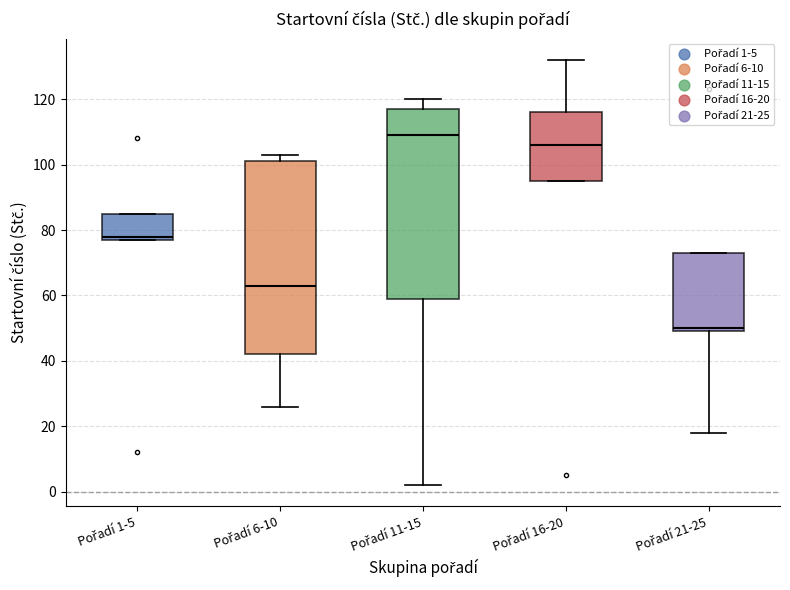

Reading left to right, transcribe this box plot: for each box, give where its median line is, the range the box spans, and where its two whiskers end, as read against the y-axis. The values are not printed on the chart, so give them approximately, as read against the axis.

Pořadí 1-5: median 78 (just above the box's lower edge), box 78 to 86, whiskers 78 to 86
Pořadí 6-10: median 64, box 42 to 102, whiskers 26 to 104
Pořadí 11-15: median 110, box 60 to 118, whiskers 2 to 120
Pořadí 16-20: median 106, box 96 to 116, whiskers 96 to 132
Pořadí 21-25: median 50 (just above the box's lower edge), box 50 to 74, whiskers 18 to 74